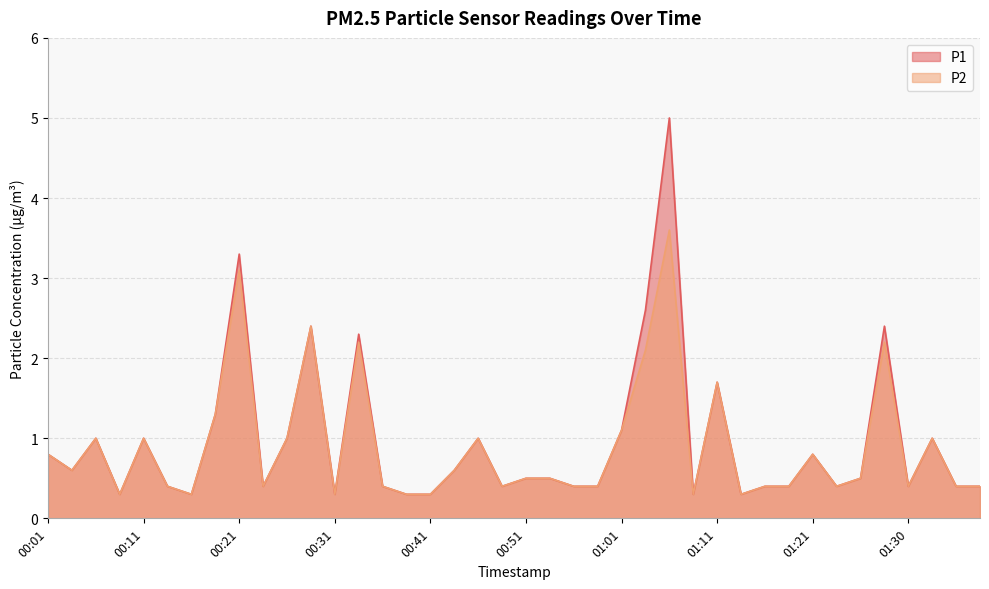

Which category has the lowest value across all series?

00:09